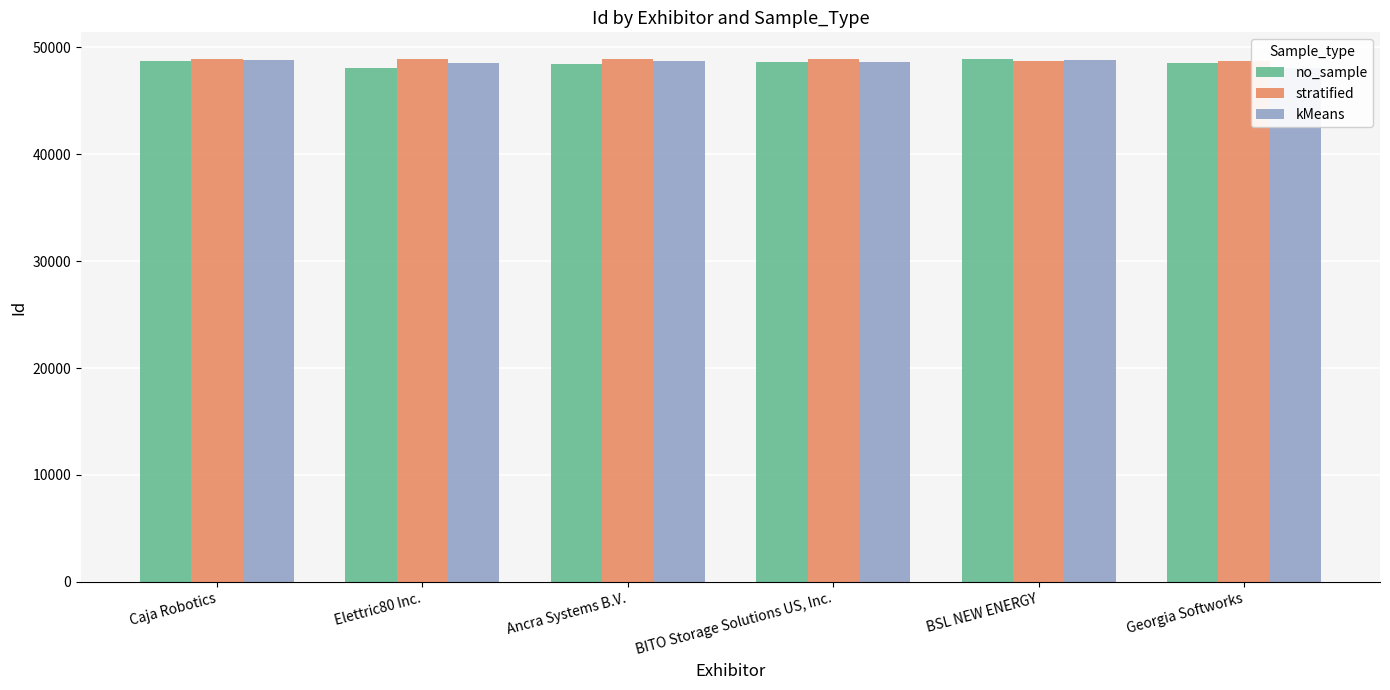

How many values in the kMeans series exceed 48703?

2